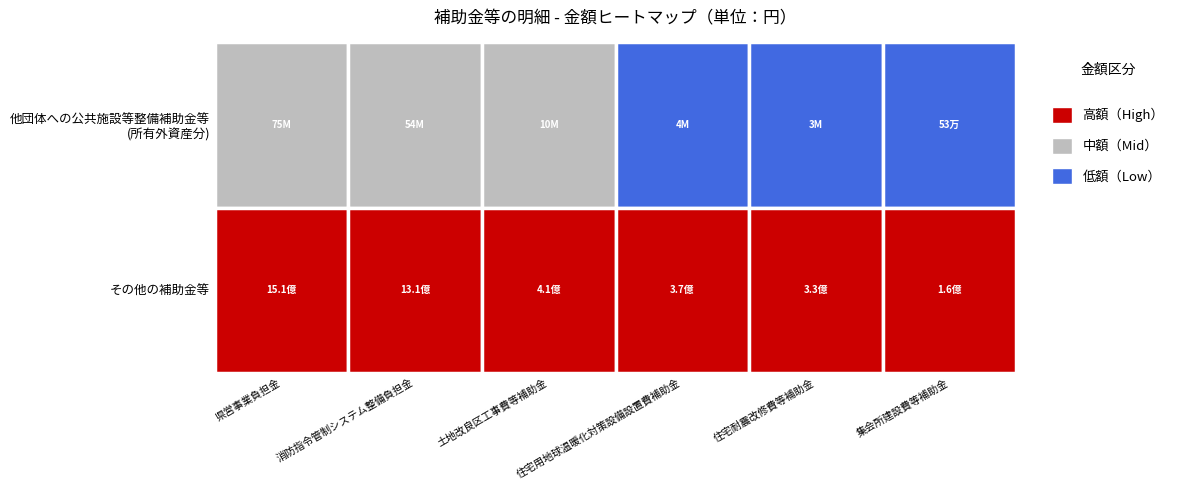

Rank the categories by 他団体への公共施設等整備補助金等(所有外資産分) value from highest to lowest.

県営事業負担金, 消防指令管制システム整備負担金, 土地改良区工事費等補助金, 住宅用地球温暖化対策設備設置費補助金, 住宅耐震改修費等補助金, 集会所建設費等補助金